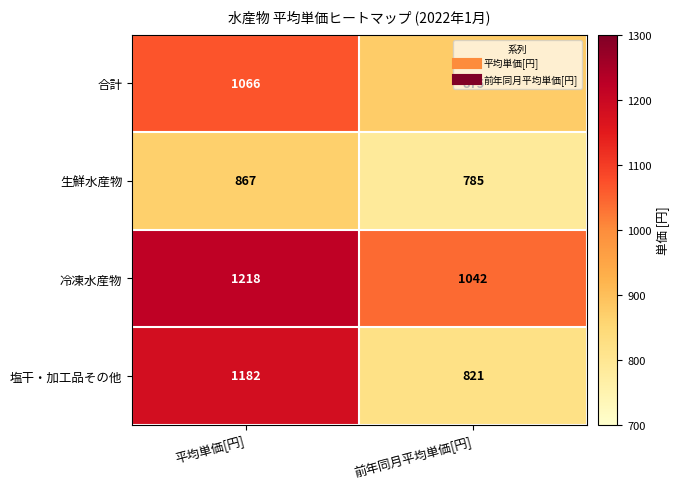

What is the total value across all series at 前年同月平均単価[円]?

3523